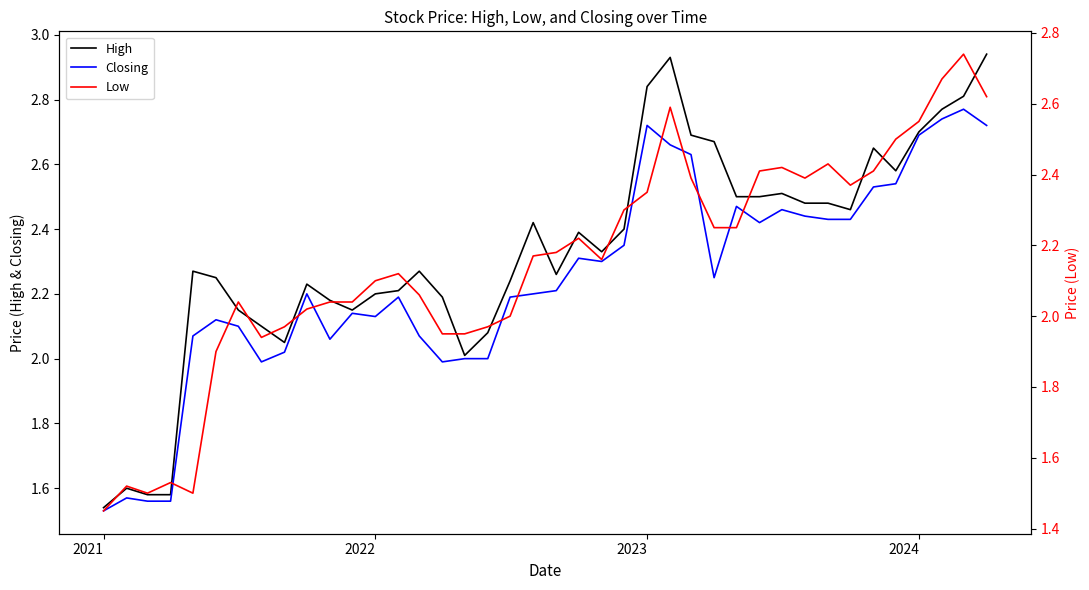

Is it true that High equals 2.7 at 2024?

True